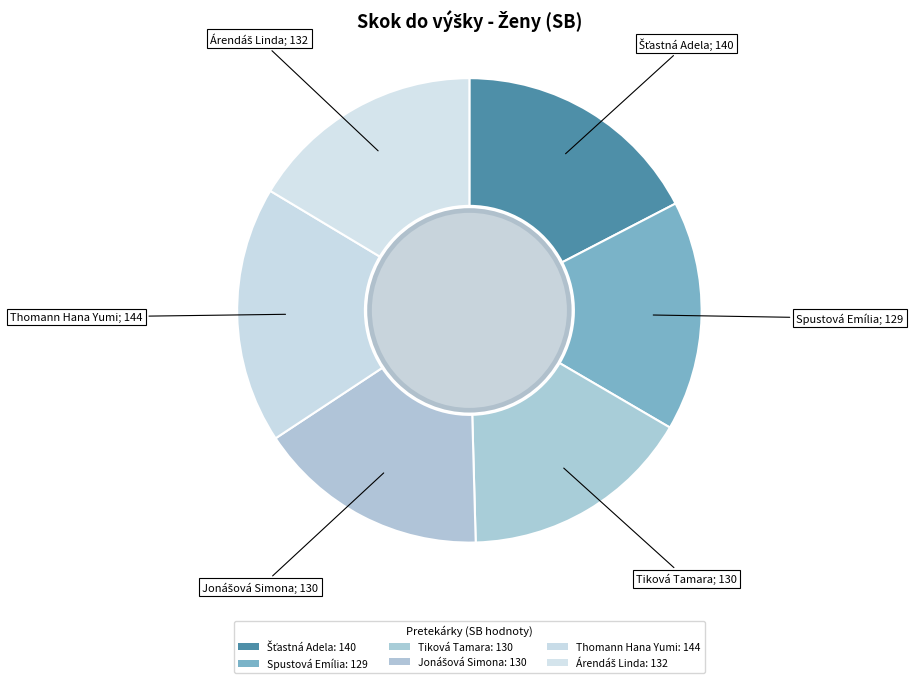

How many segments does this pie chart have?

6